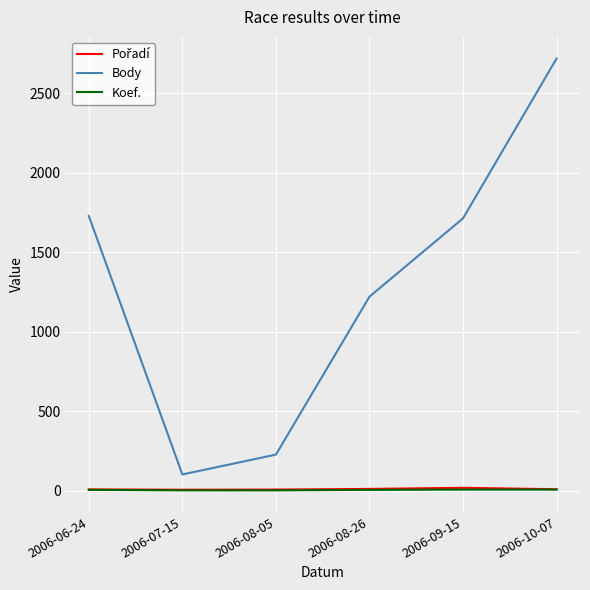

At which category is the sum across all series the highest?

2006-10-07